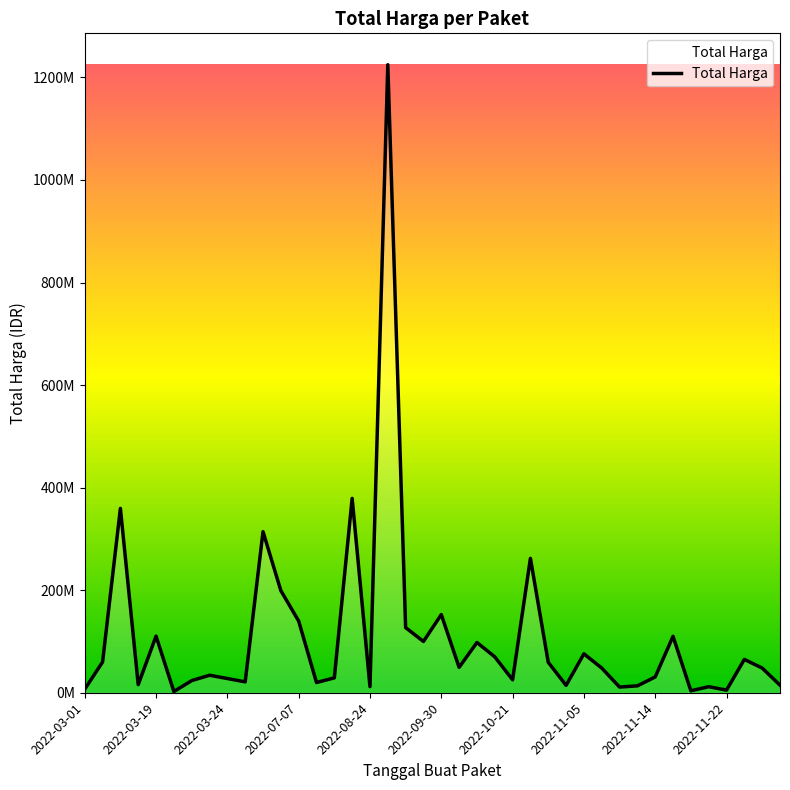

Is this an area chart (filled region under the line)?

Yes